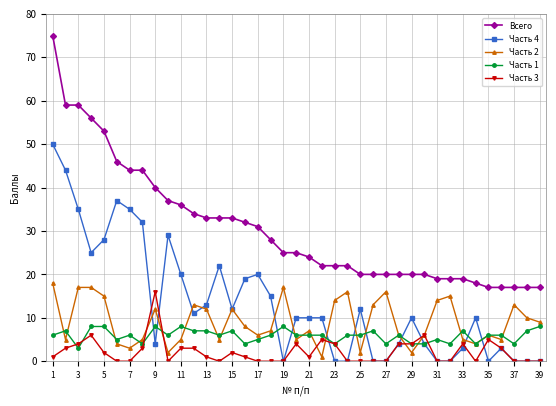

True or false: Часть 2 and Всего intersect in this chart.

False